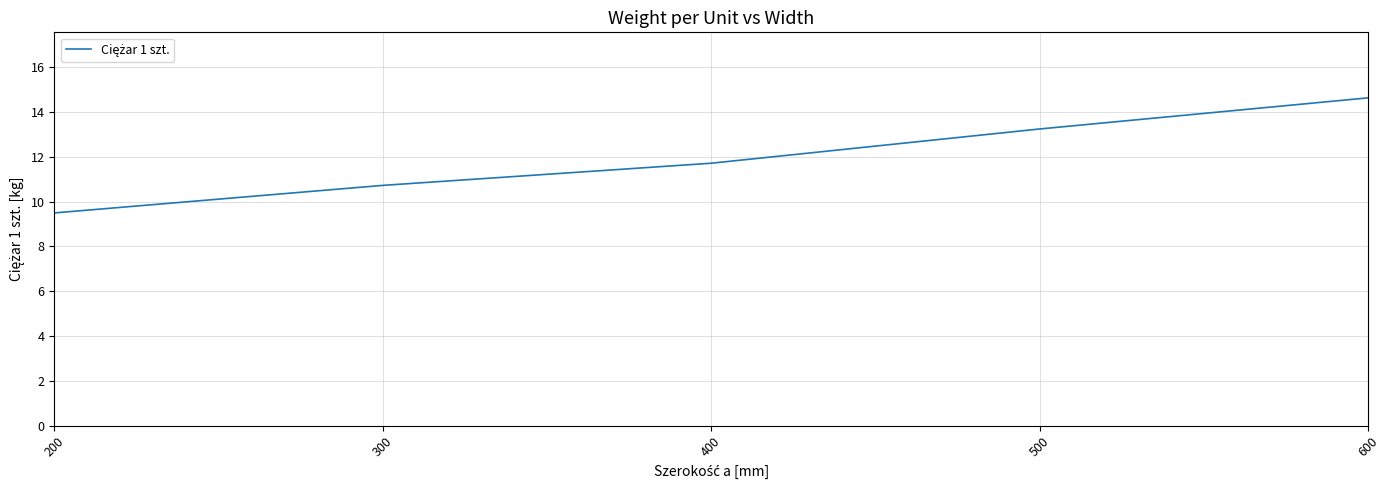

How many values are below 11?

2